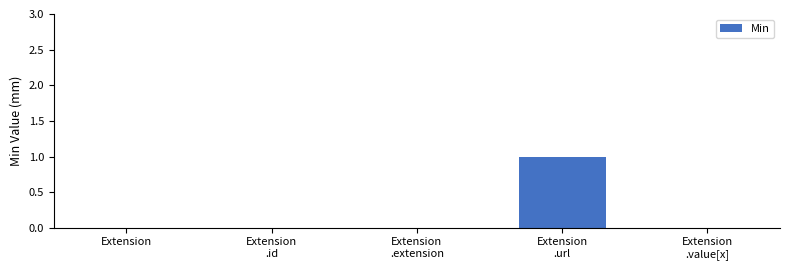

Count the values in the range 0 to 1.

5